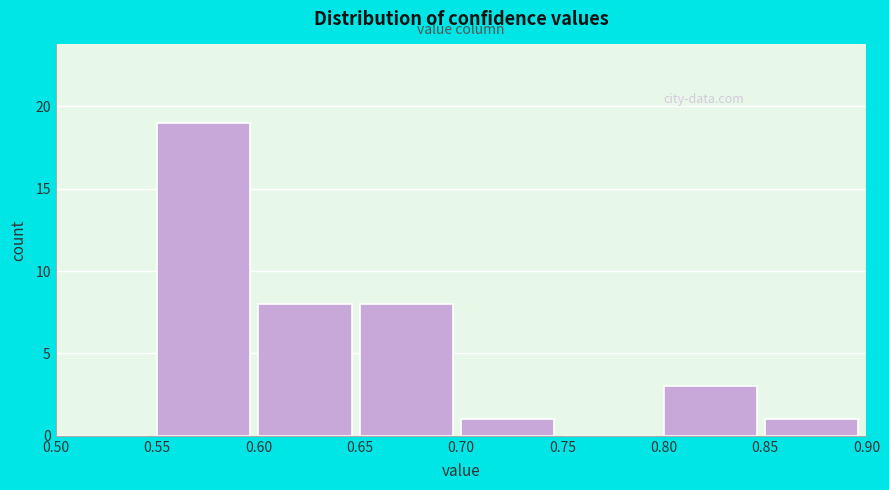

How tall is the bar that spans 0.60 to 0.65 on the x-axis? The values are not printed on the chart, so give them approximately, as read against the axis.

8